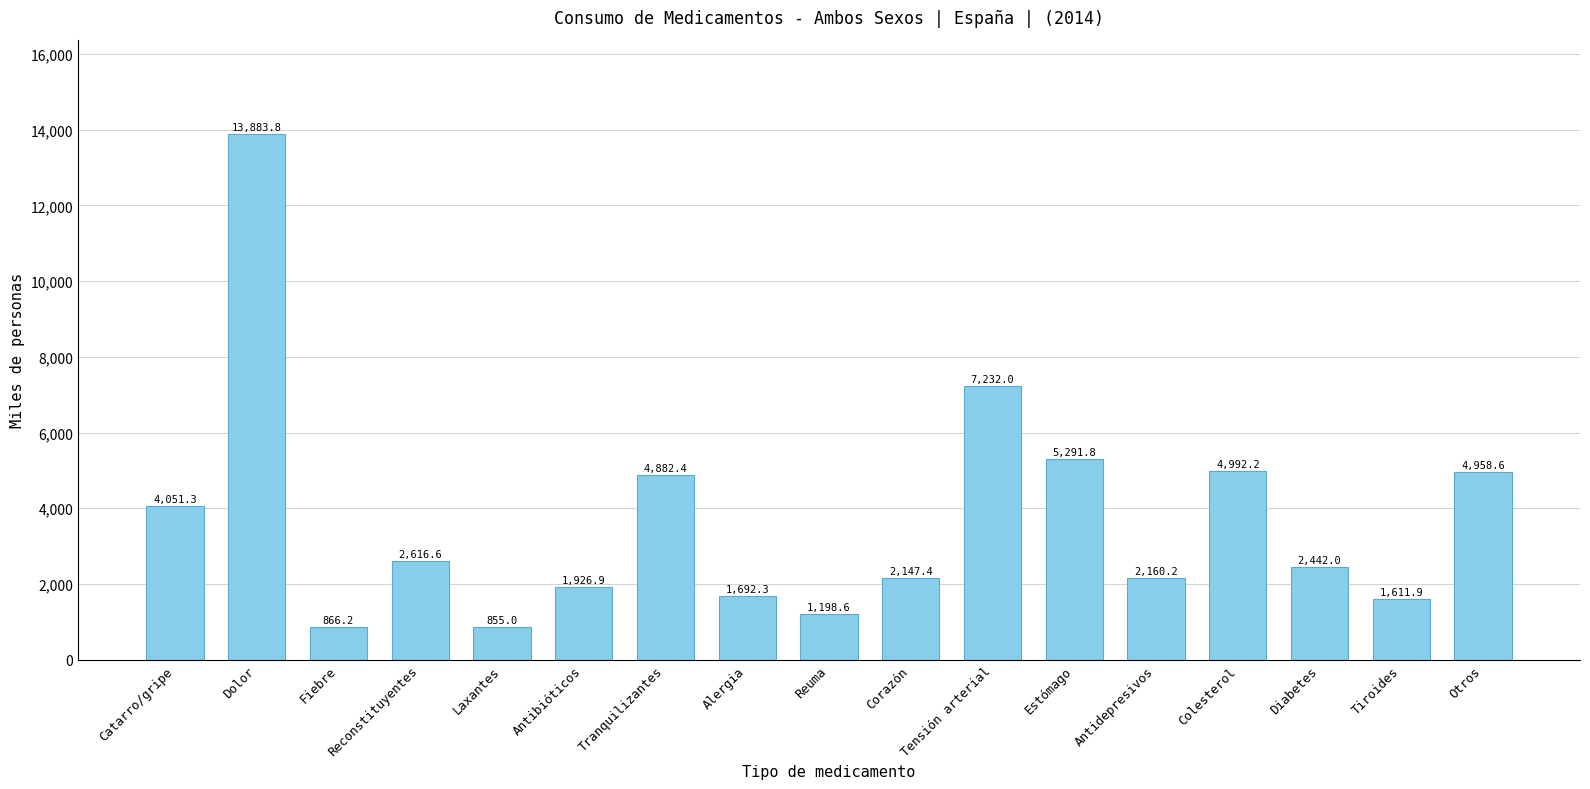

What is the label of the 7th bar from the left?

Tranquilizantes